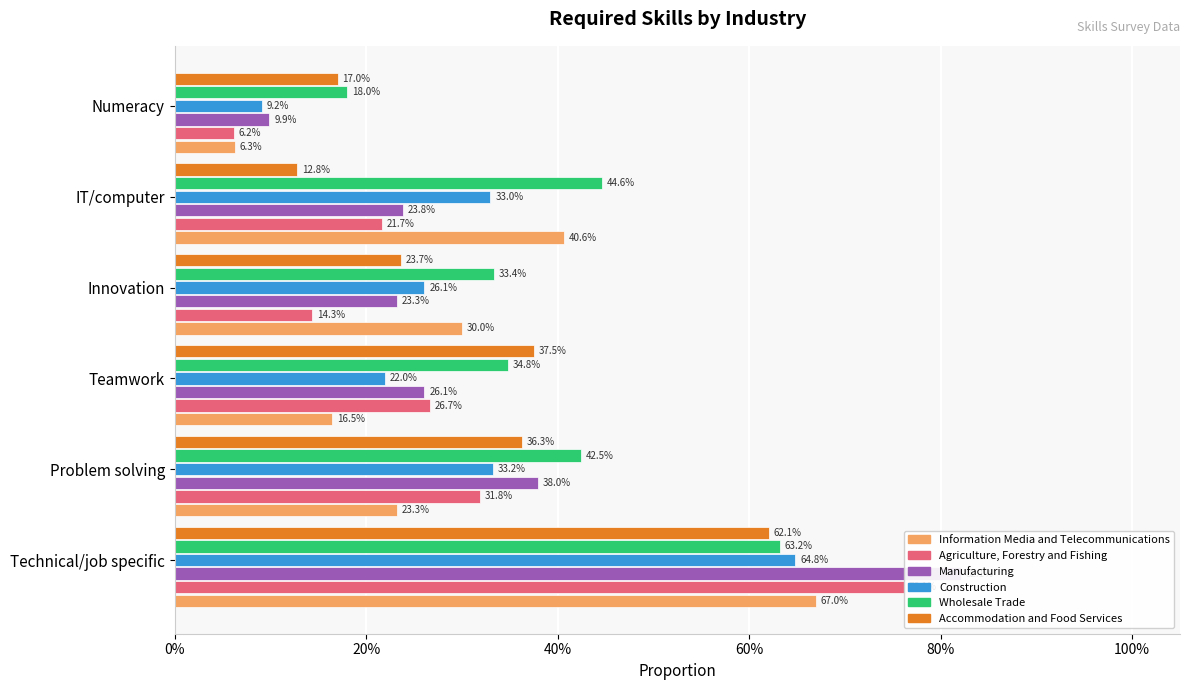

Does the chart contain any negative values?

No